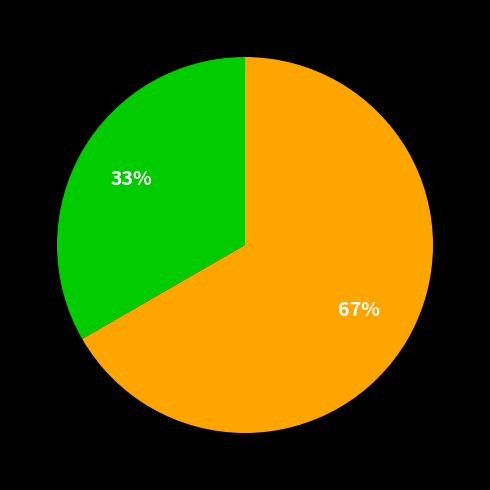

Is there a majority slice in this chart?

Yes